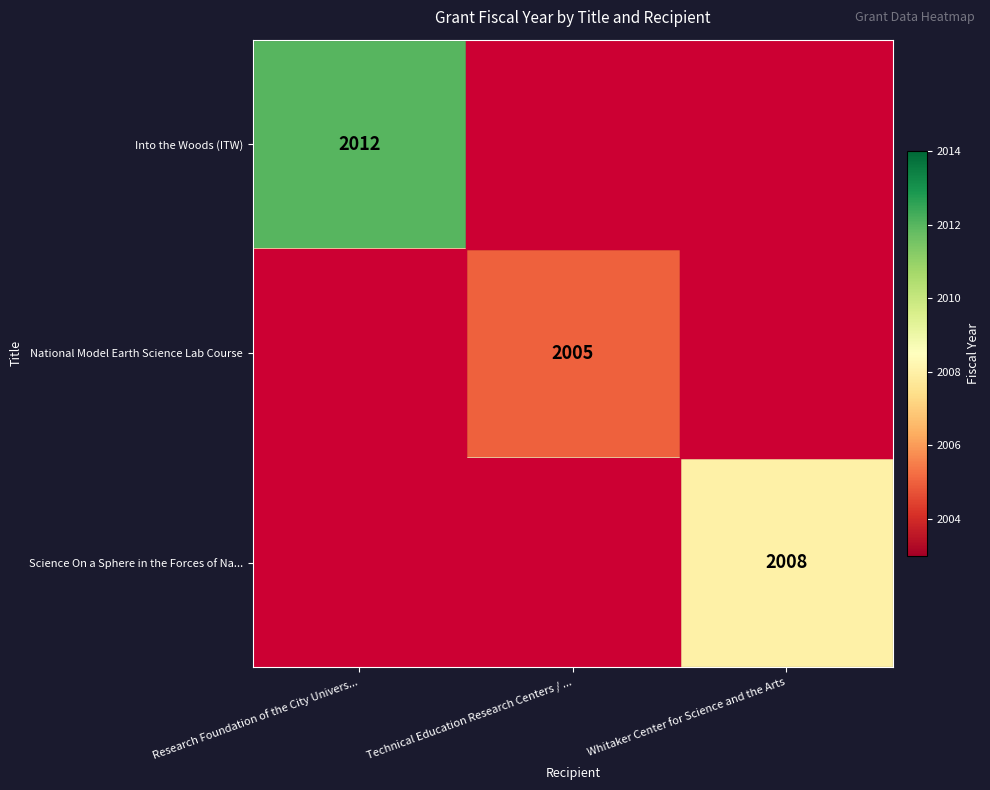

Where is National Model Earth Science Lab Course nearest to the value 2006?

Technical Education Research Centers / ...